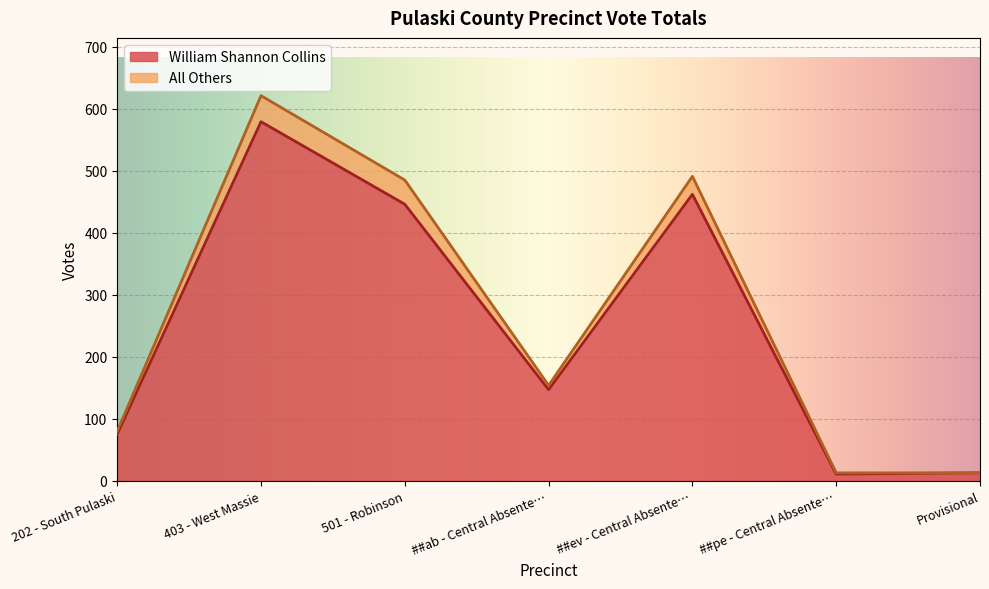

The value of William Shannon Collins at ##ab - Central Absente… is 147. True or false?

True